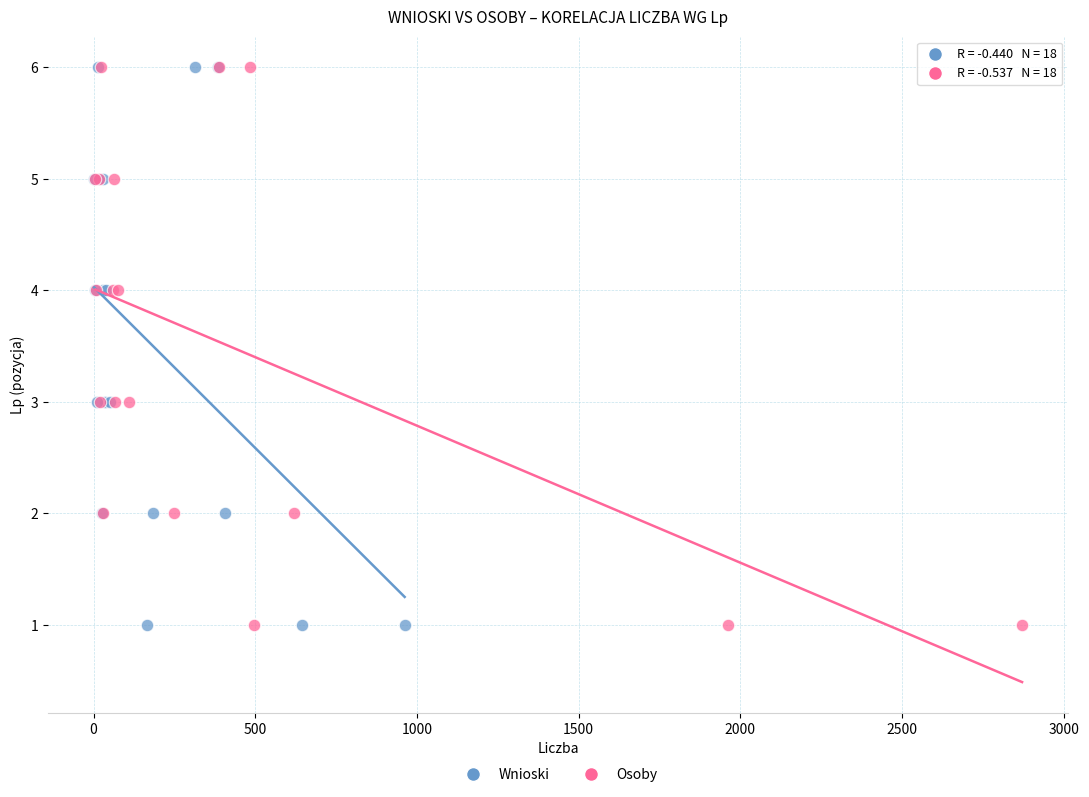

What are all the series names shown in the legend?

Wnioski, Osoby